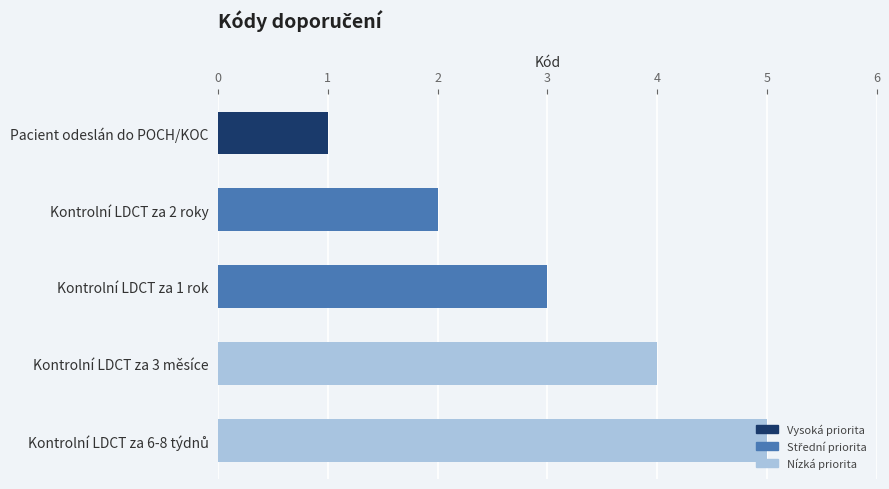

What is the greatest value displayed?

5